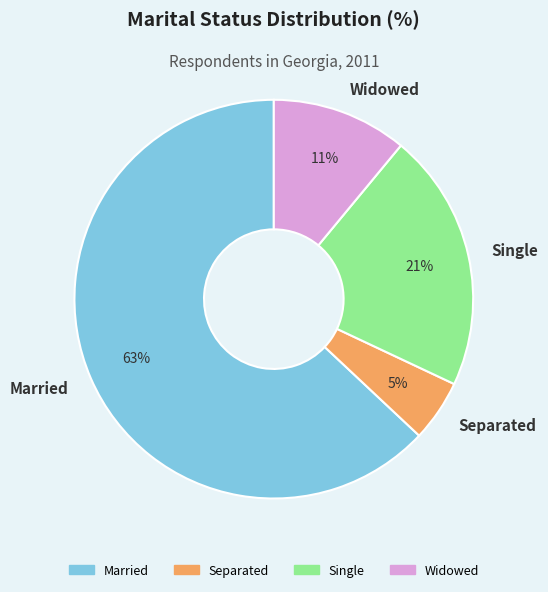

Does Married account for over 50% of the chart?

Yes